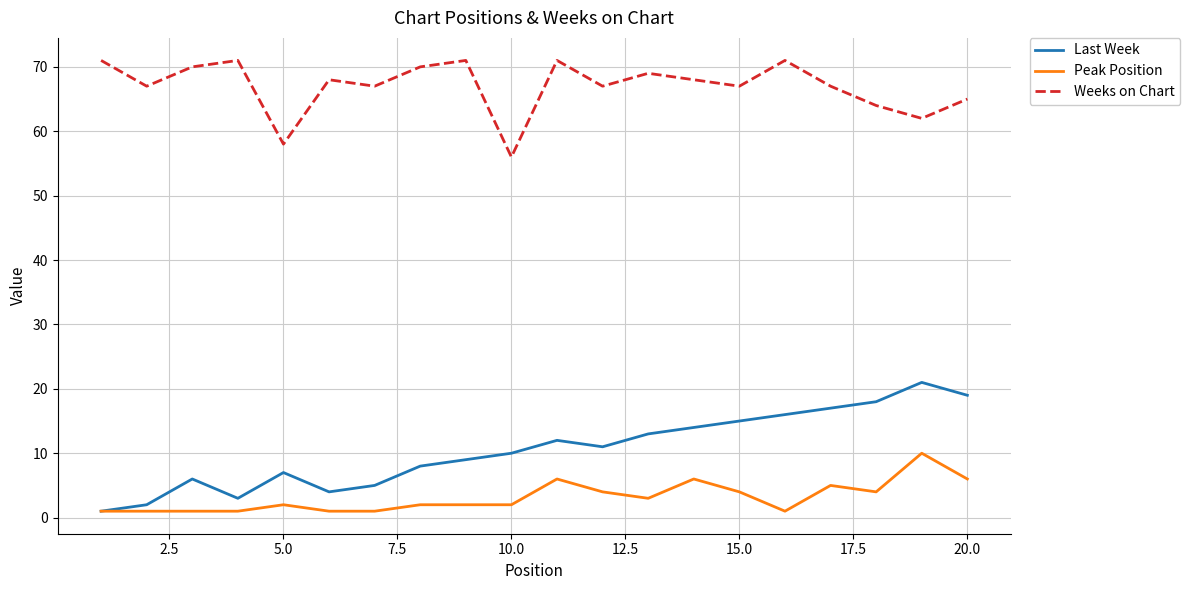

Which series has the largest total across all categories?

Weeks on Chart